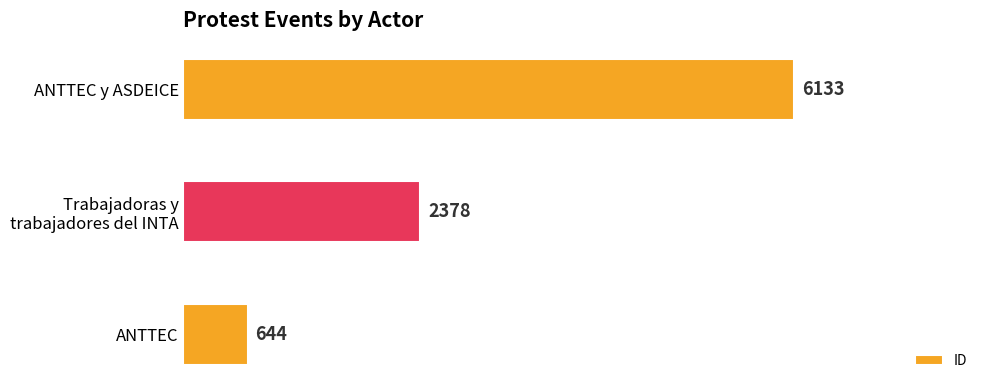

The value at ANTTEC y ASDEICE is 2748. True or false?

False